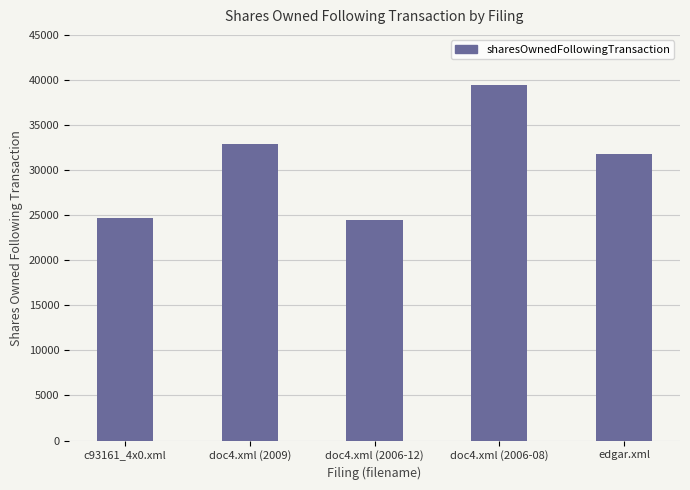

Which category has the highest value across all series?

doc4.xml (2006-08)